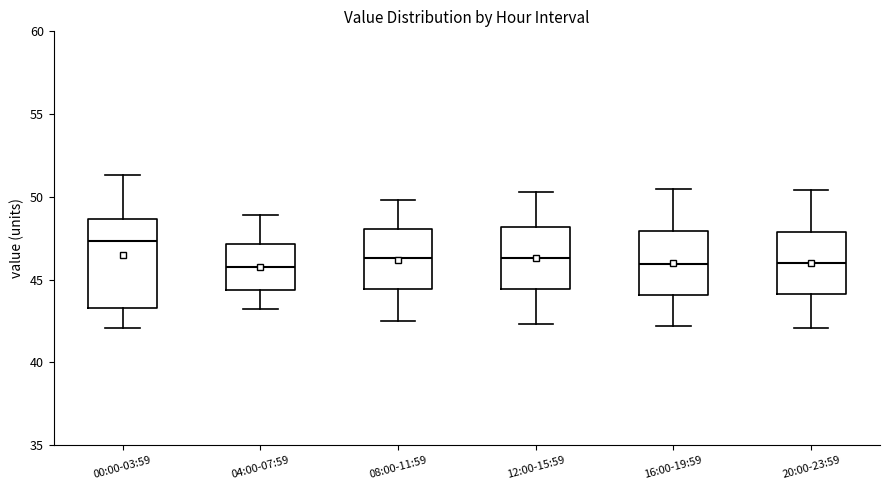

Which box's median line is the highest?

00:00-03:59